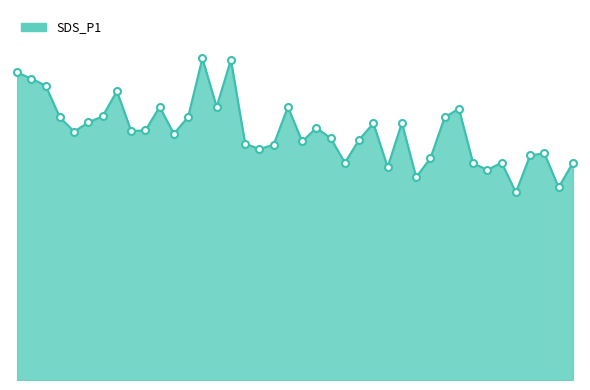

What is the sum of all values?

455.3